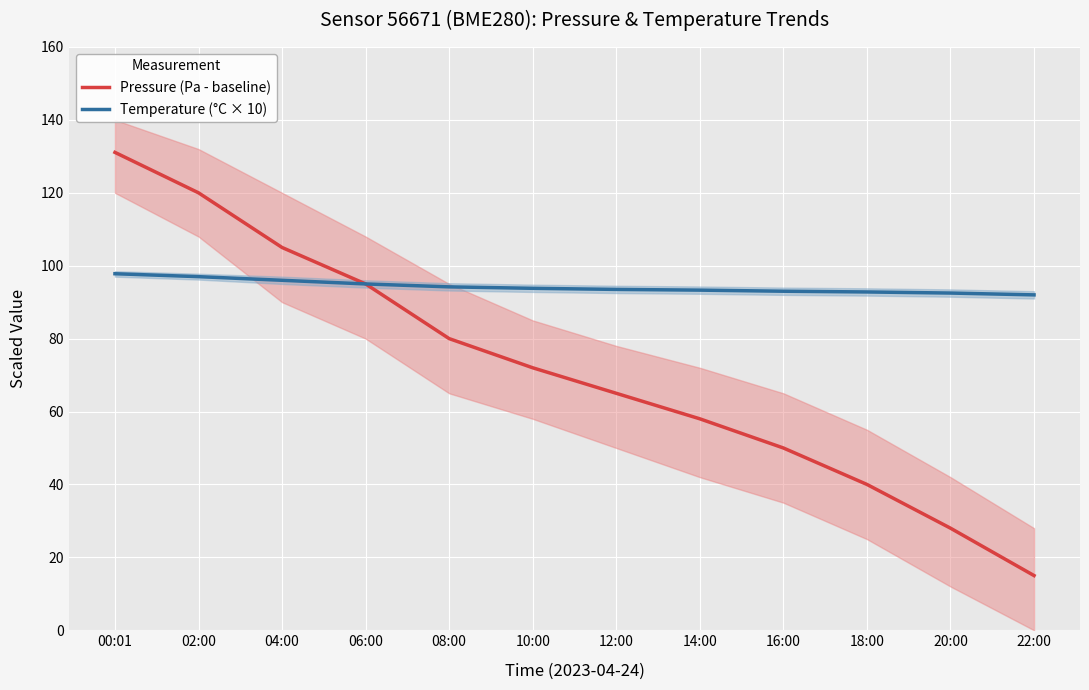

Reading left to right, what are all the values shown in this chart?

Pressure (Pa - baseline): 00:01=131.1	02:00=120.0	04:00=105.0	06:00=95.0	08:00=80.0	10:00=72.0	12:00=65.0	14:00=58.0	16:00=50.0	18:00=40.0	20:00=28.0	22:00=15.0
Temperature (°C × 10): 00:01=97.8	02:00=97.0	04:00=96.0	06:00=95.0	08:00=94.2	10:00=93.8	12:00=93.5	14:00=93.3	16:00=93.0	18:00=92.8	20:00=92.5	22:00=92.0